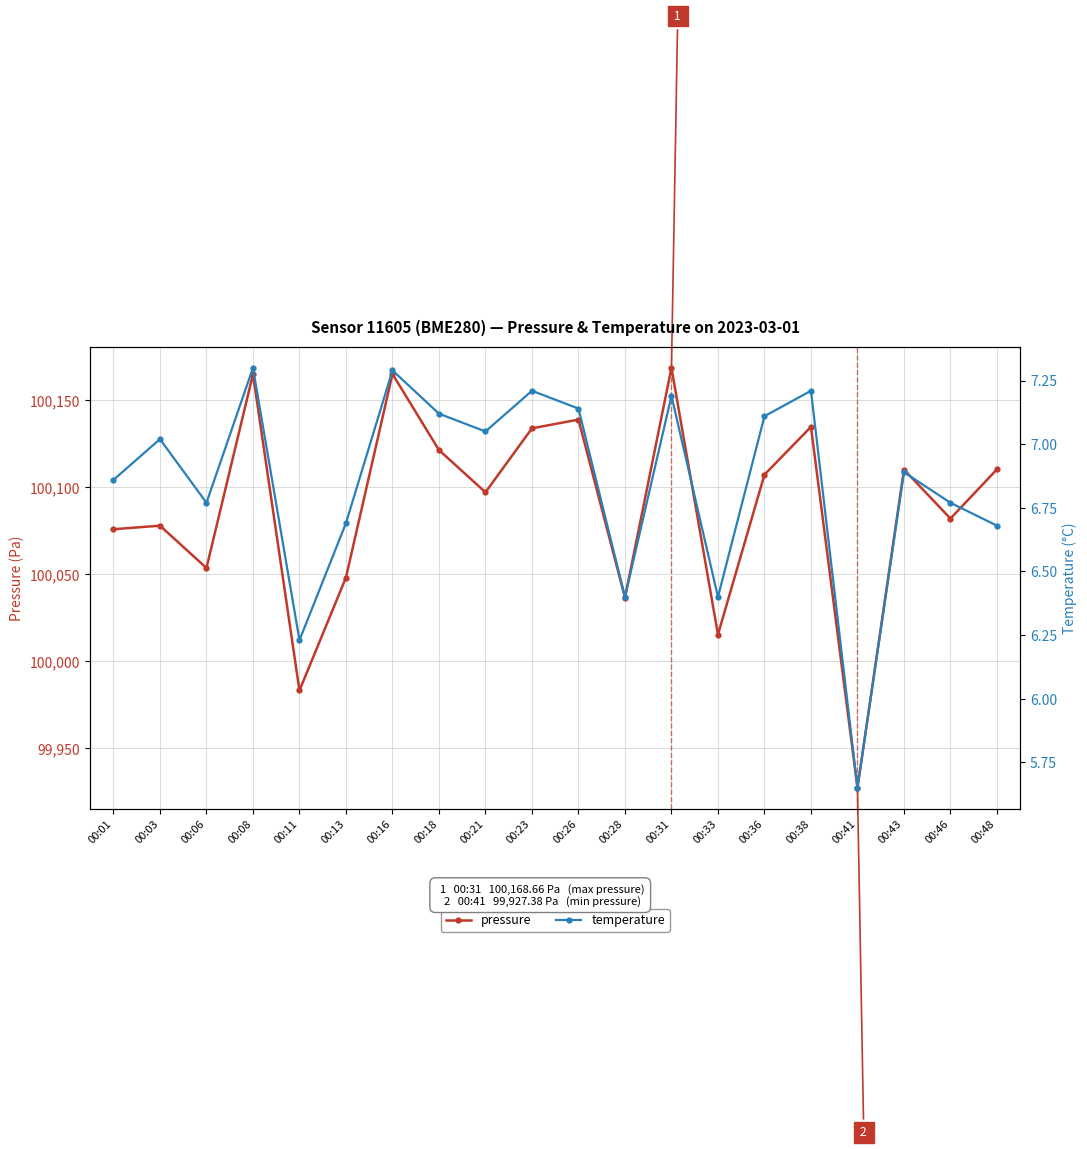

What is the value of the pressure point at the 10th from the left?

100133.9